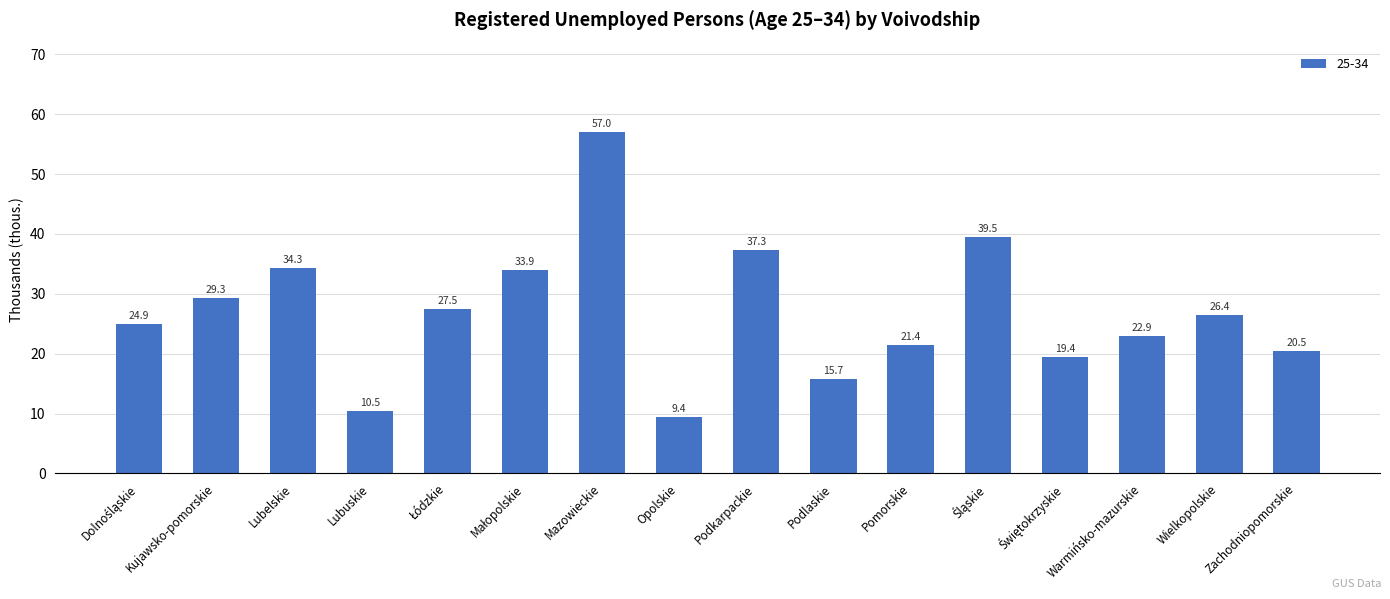

At which category does the chart reach its minimum across all series?

Opolskie